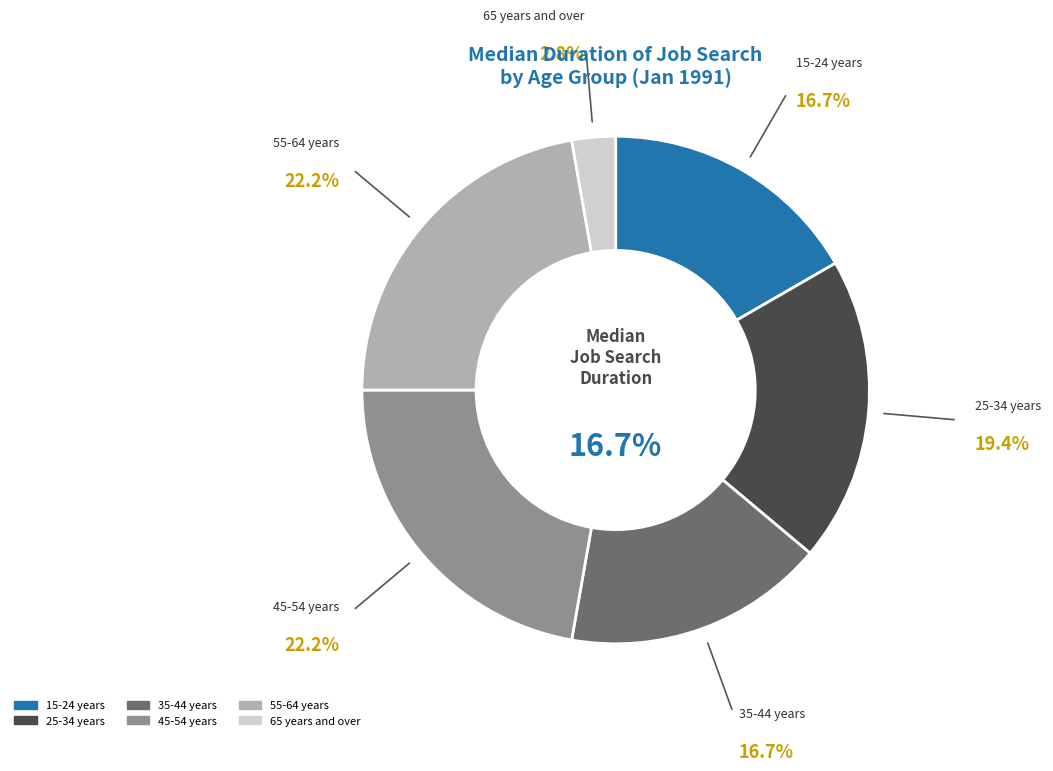

To the nearest percent, what is the average slice percentage?

17%